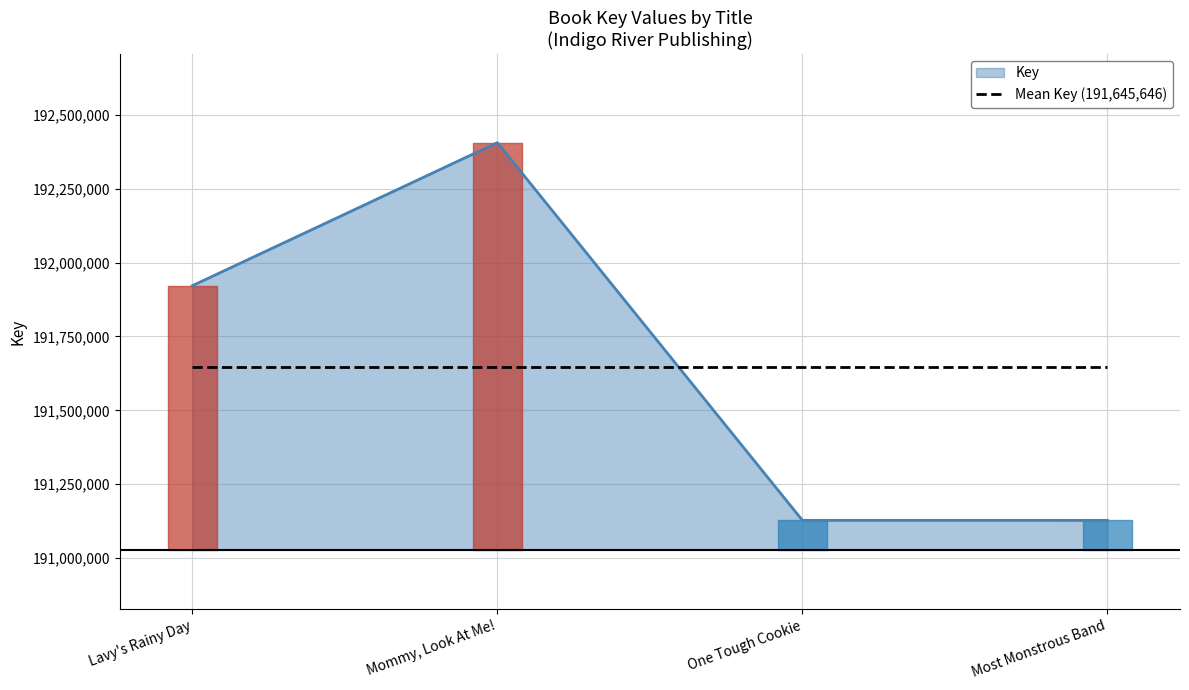

At which label is the value closest to 191766639?

Lavy's Rainy Day